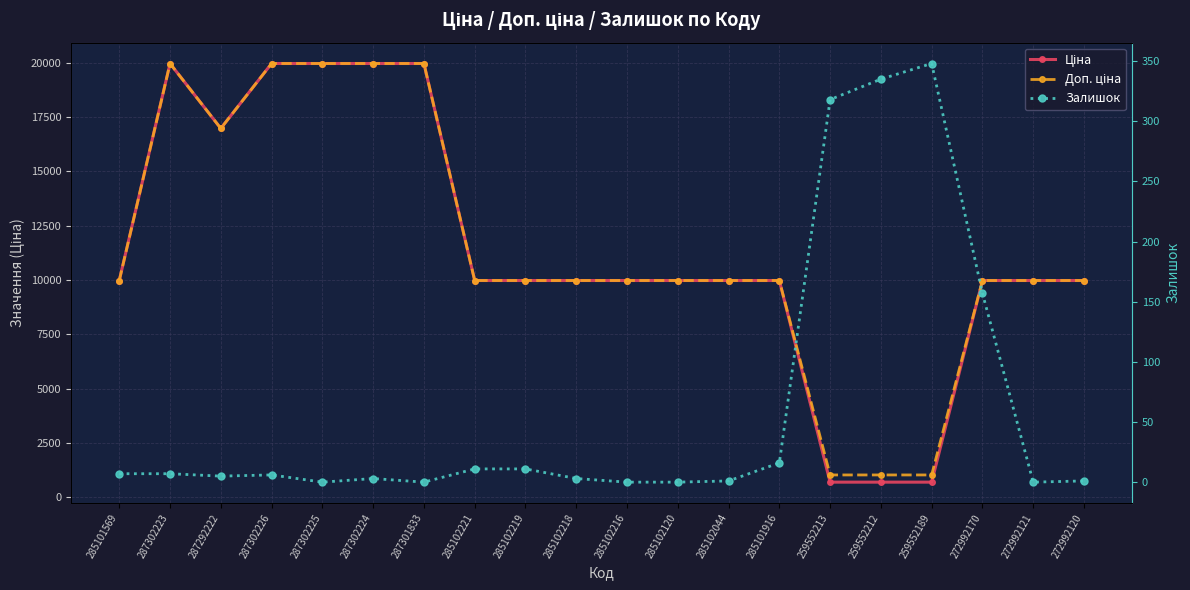

List the labels in order of Доп. ціна value, smallest first.

259552213, 259552212, 259552189, 285101569, 285102221, 285102219, 285102218, 285102216, 285102120, 285102044, 285101916, 272992170, 272992121, 272992120, 287292222, 287302223, 287302226, 287302225, 287302224, 287301833